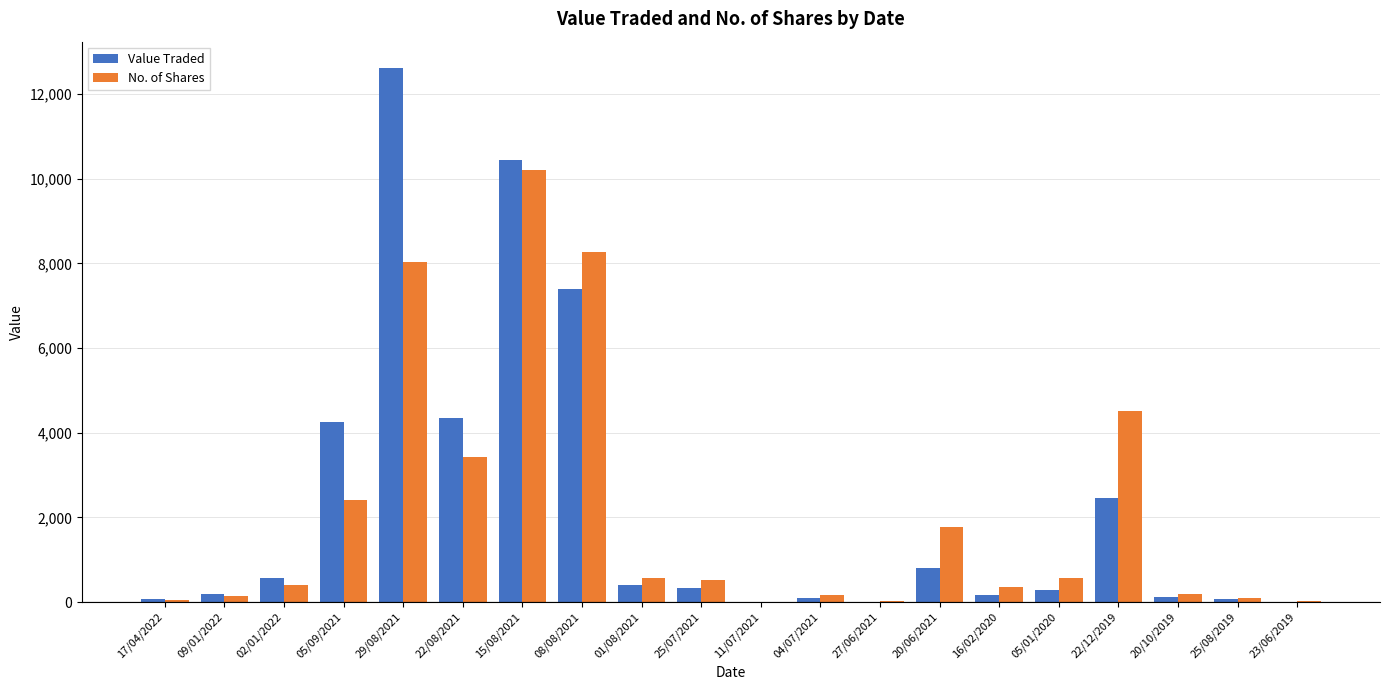

Is the value of Value Traded at 04/07/2021 greater than the value of No. of Shares at 05/01/2020?

No